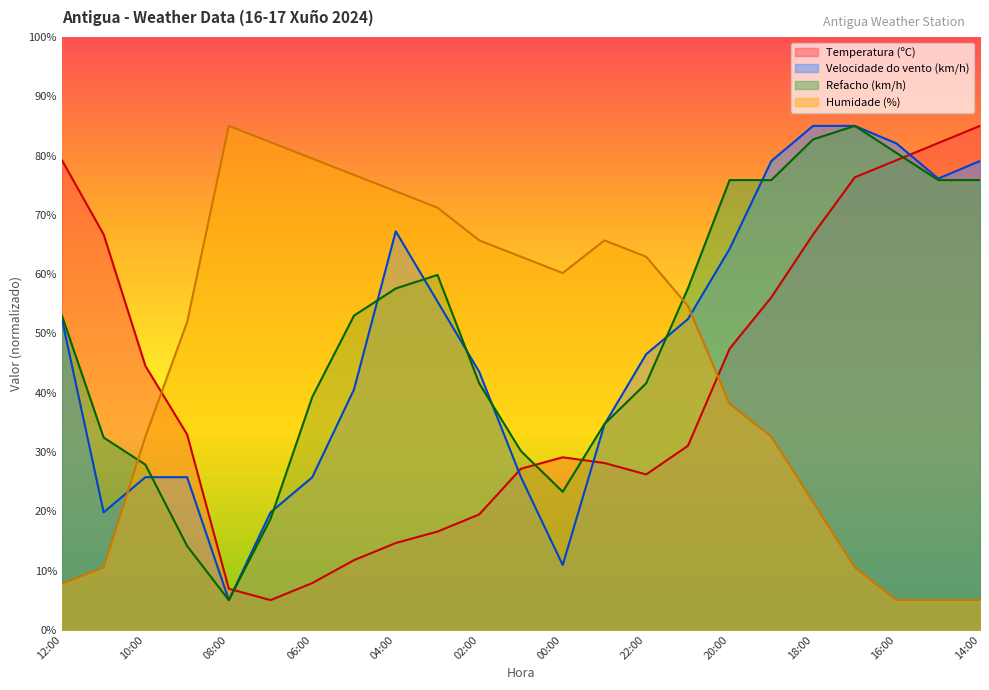

True or false: Temperatura (ºC) and Refacho (km/h) intersect in this chart.

True